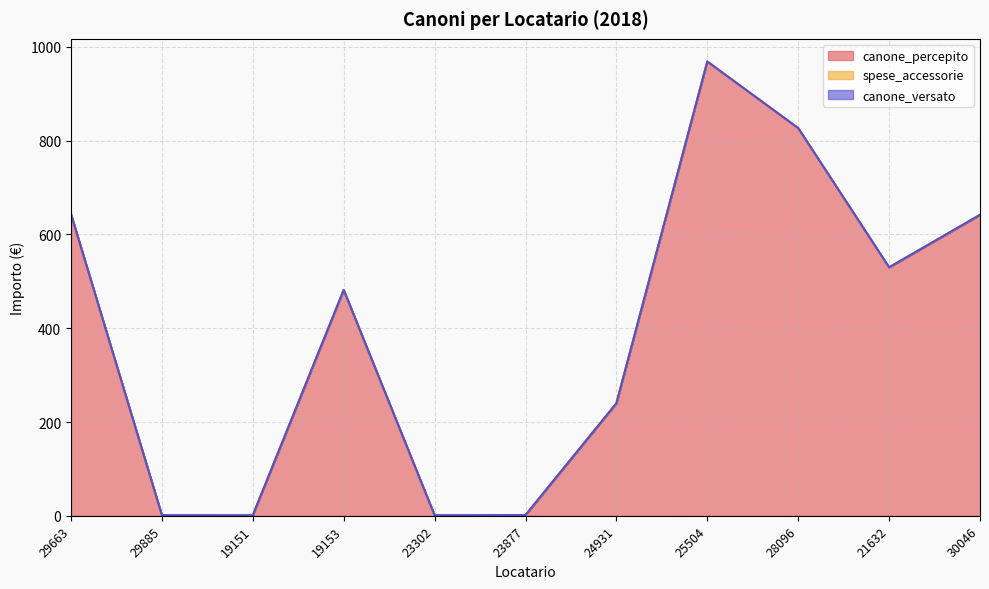

Where is the first local minimum for canone_percepito?

19151